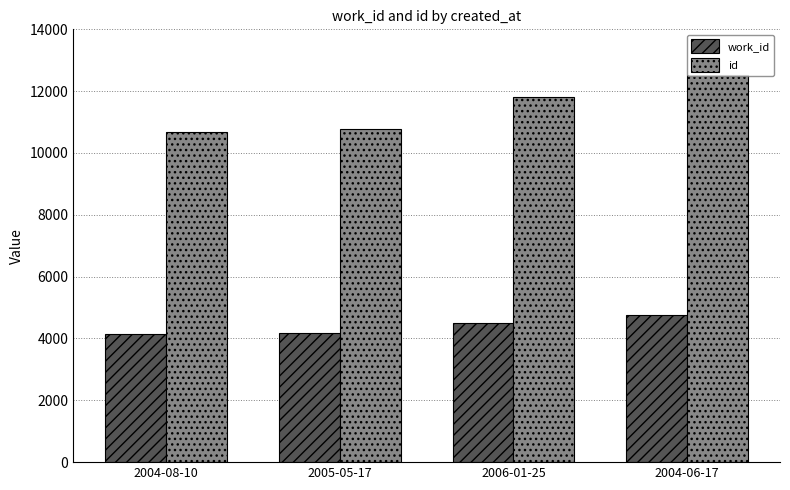

What is the label of the 1st bar from the left?

2004-08-10